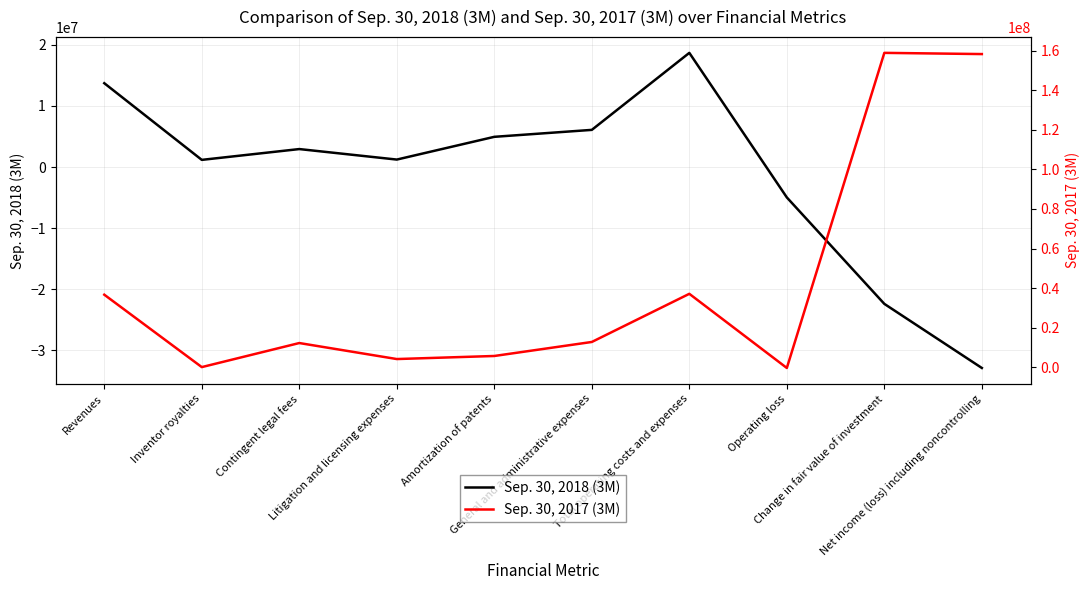

Does the chart have visible grid lines?

Yes